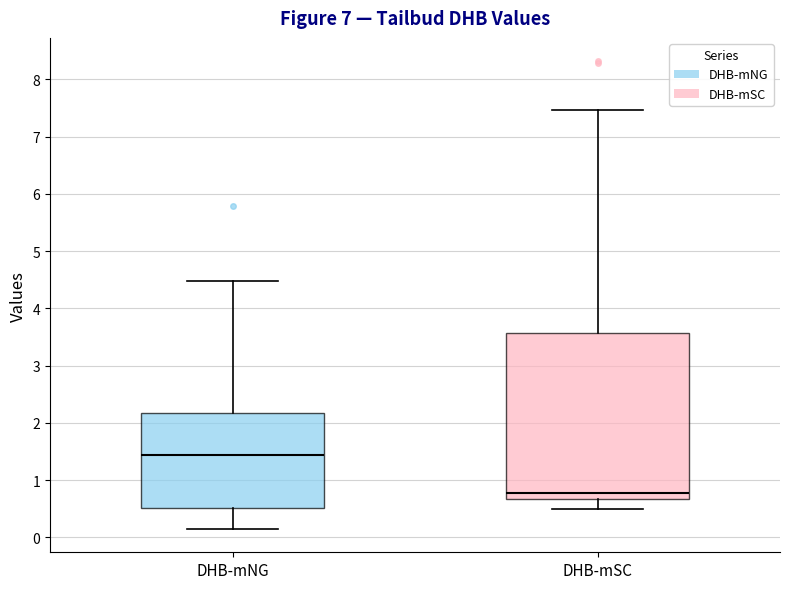

Reading left to right, transcribe this box plot: for each box, give where its median line is, the range the box spans, and where its two whiskers end, as read against the y-axis. The values are not printed on the chart, so give them approximately, as read against the axis.

DHB-mNG: median 1.4, box 0.5 to 2.2, whiskers 0.1 to 4.5
DHB-mSC: median 0.8, box 0.7 to 3.6, whiskers 0.5 to 7.5